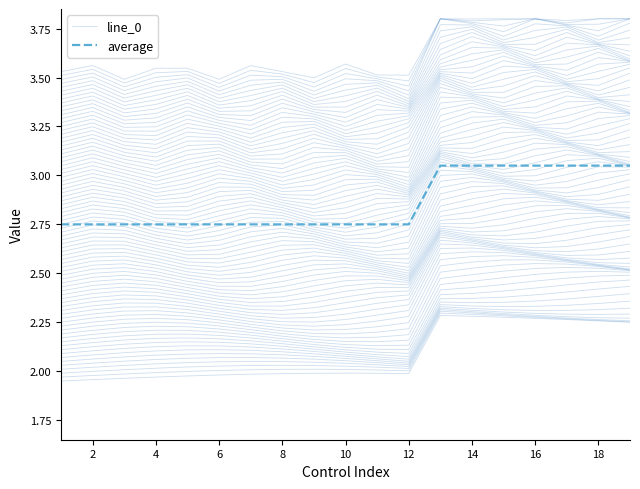

Which series has the largest total across all categories?

average